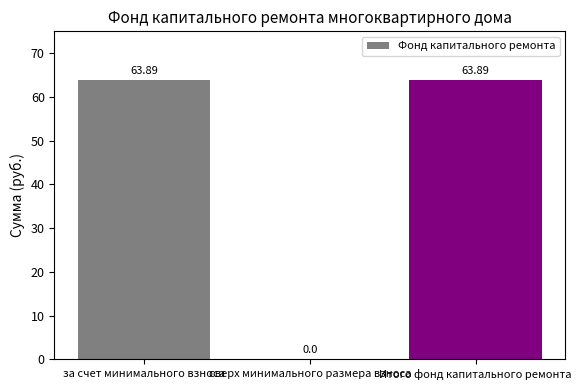

Reading left to right, extract all data points from this chart.

63.9	0.0	63.9